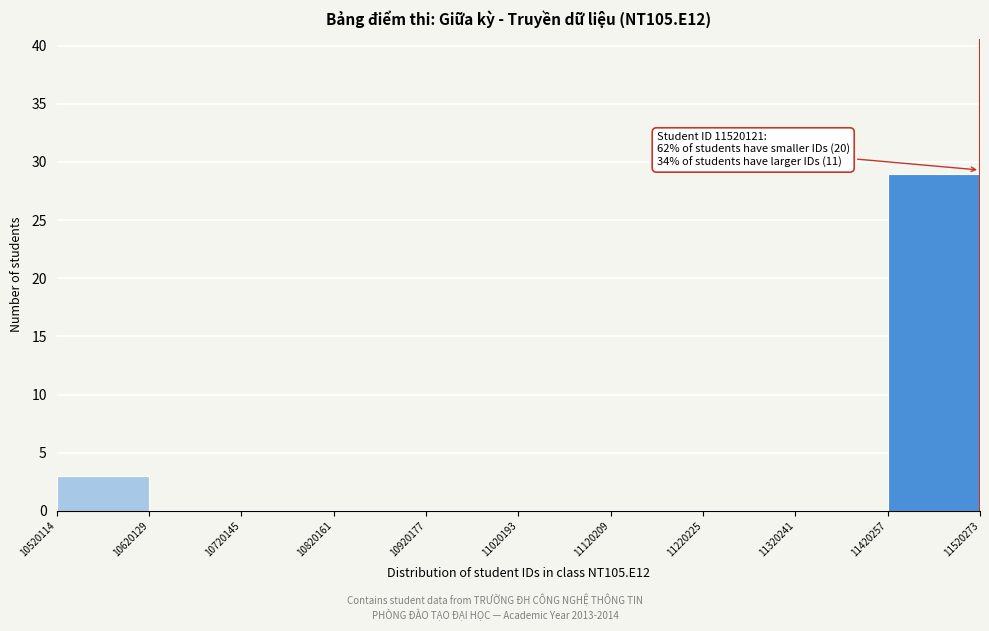

Over which range of the x-axis is the bar tallest?

11420257 to 11520273